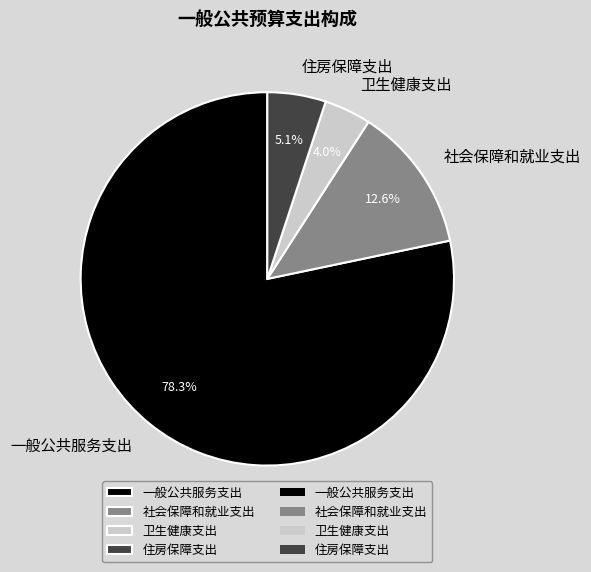

How much of the chart is everything except 卫生健康支出?

96.0%